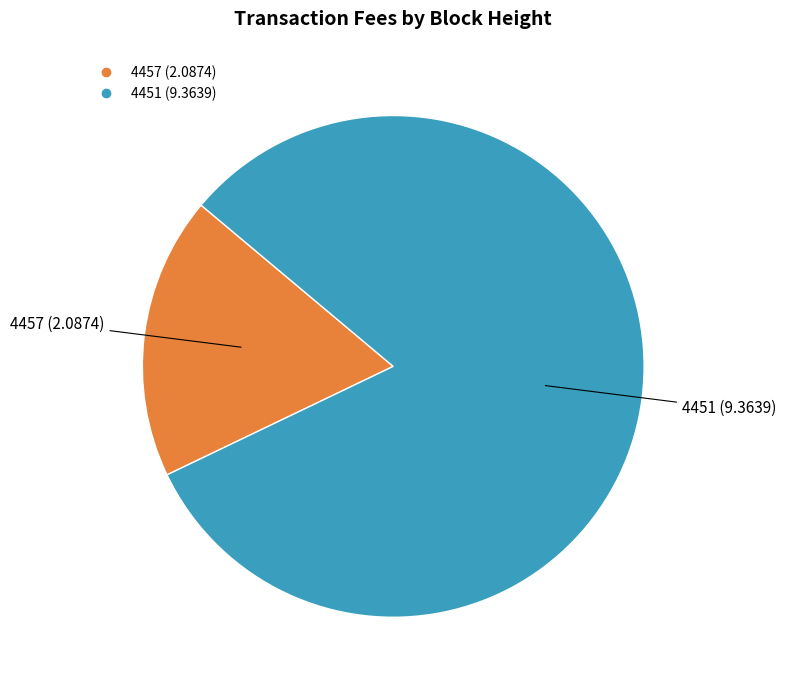

Combined, do 4457 and 4451 account for over 50%?

Yes